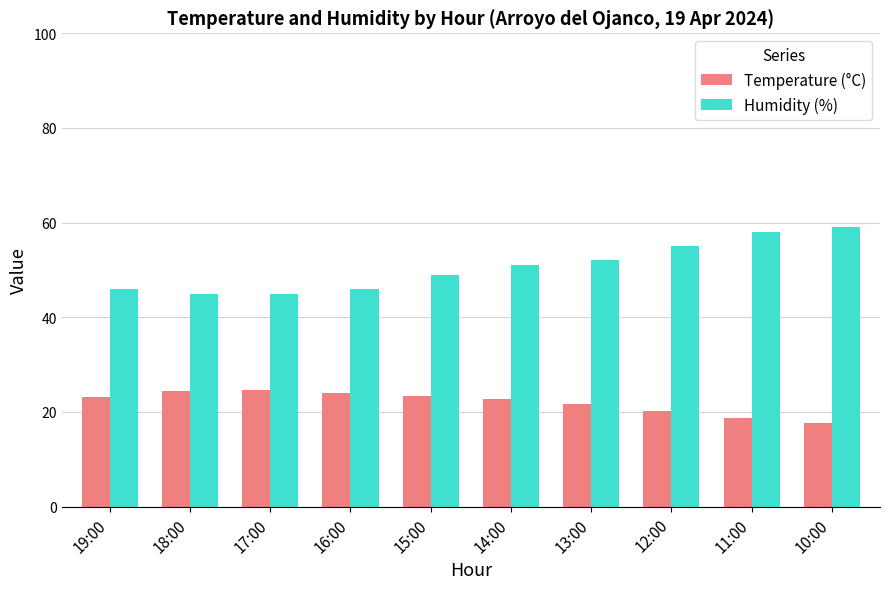

How many bars are there in each group?

2